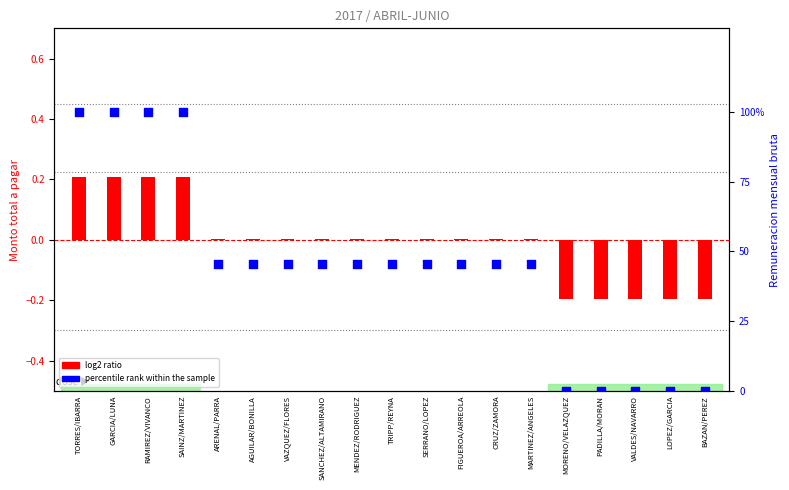

Which series contains the highest Y value?

percentile rank within the sample